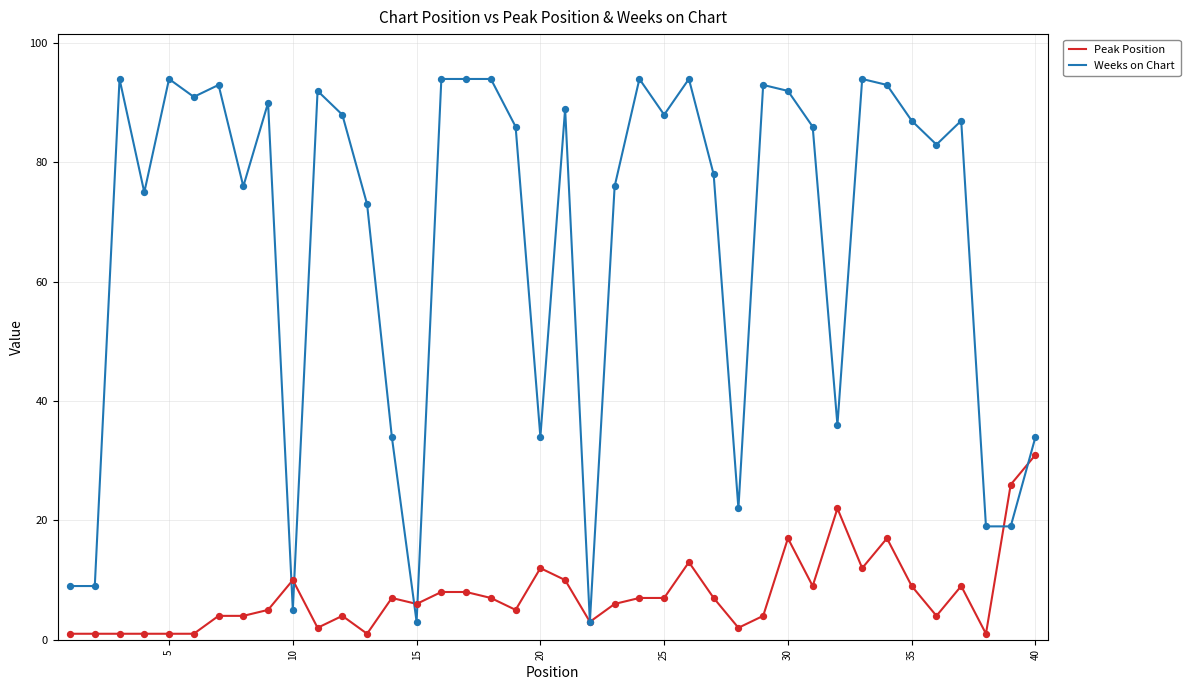

Which series has the largest total across all categories?

Weeks on Chart